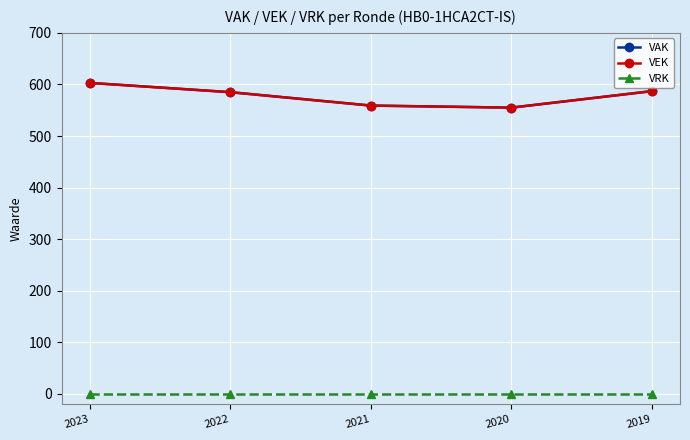

At which category is the sum across all series the highest?

2023